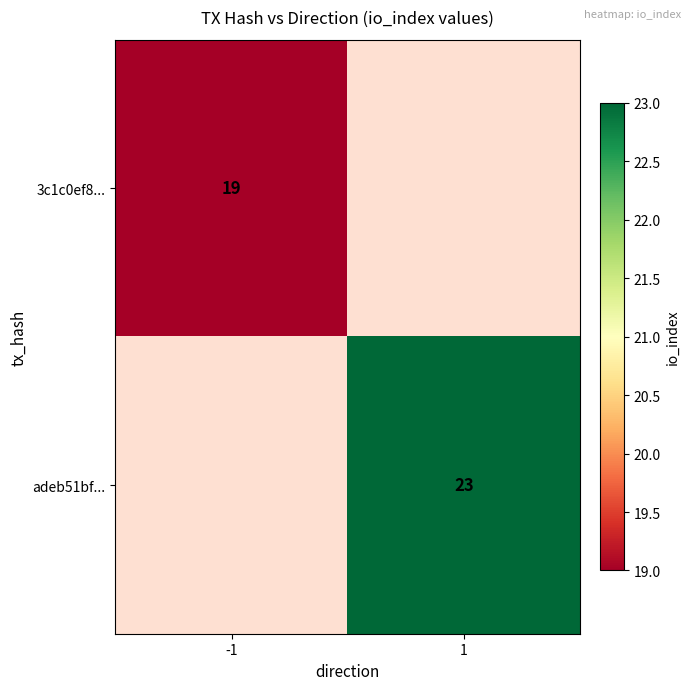

Which has a higher value, -1 or 1?

-1